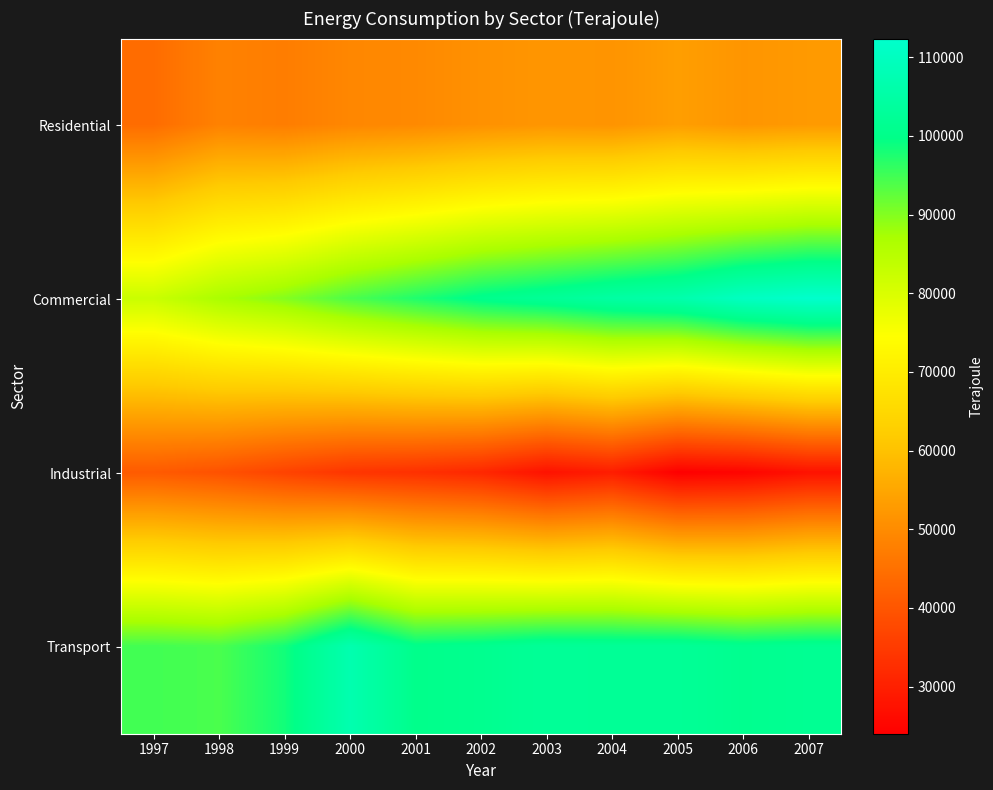

Rank the series by their maximum value, from lowest to highest.

Industrial, Residential, Transport, Commercial